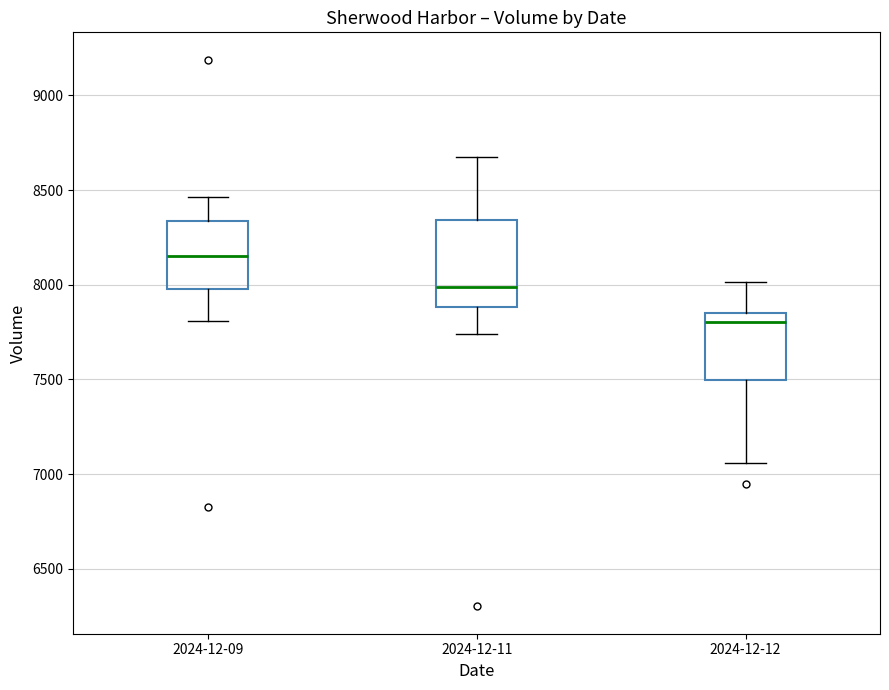

Reading left to right, transcribe this box plot: for each box, give where its median line is, the range the box spans, and where its two whiskers end, as read against the y-axis. The values are not printed on the chart, so give them approximately, as read against the axis.

2024-12-09: median 8150, box 8000 to 8350, whiskers 7800 to 8450
2024-12-11: median 8000, box 7900 to 8350, whiskers 7750 to 8700
2024-12-12: median 7800, box 7500 to 7850, whiskers 7050 to 8000